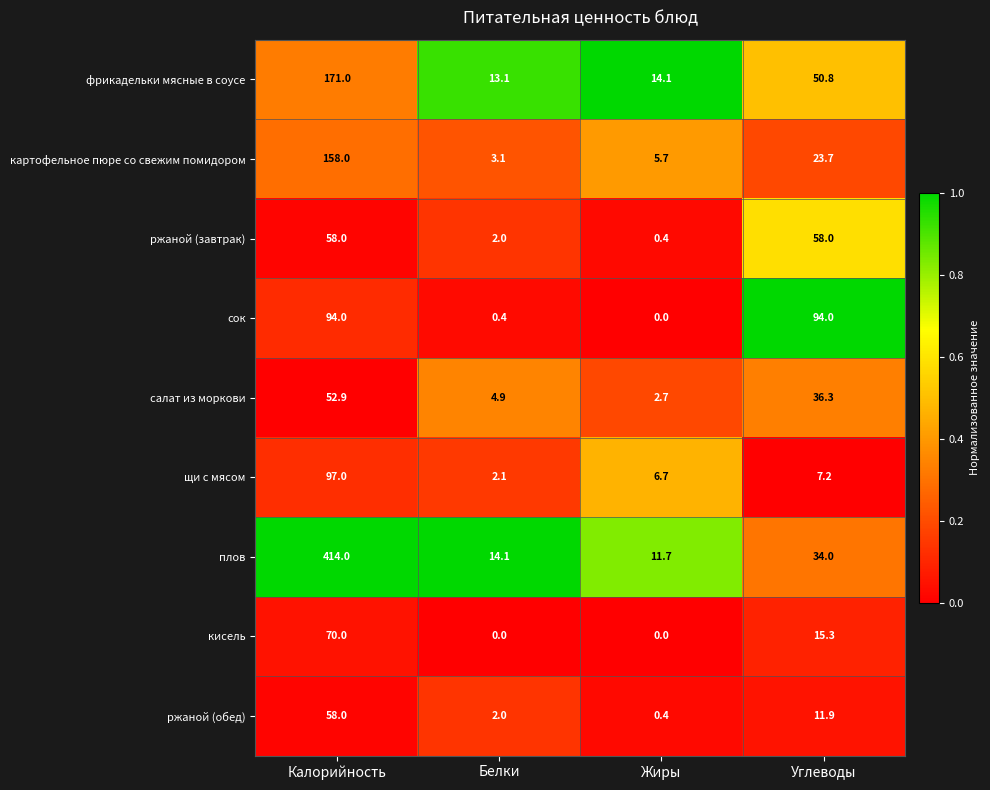

Which series has the widest spread of values?

плов